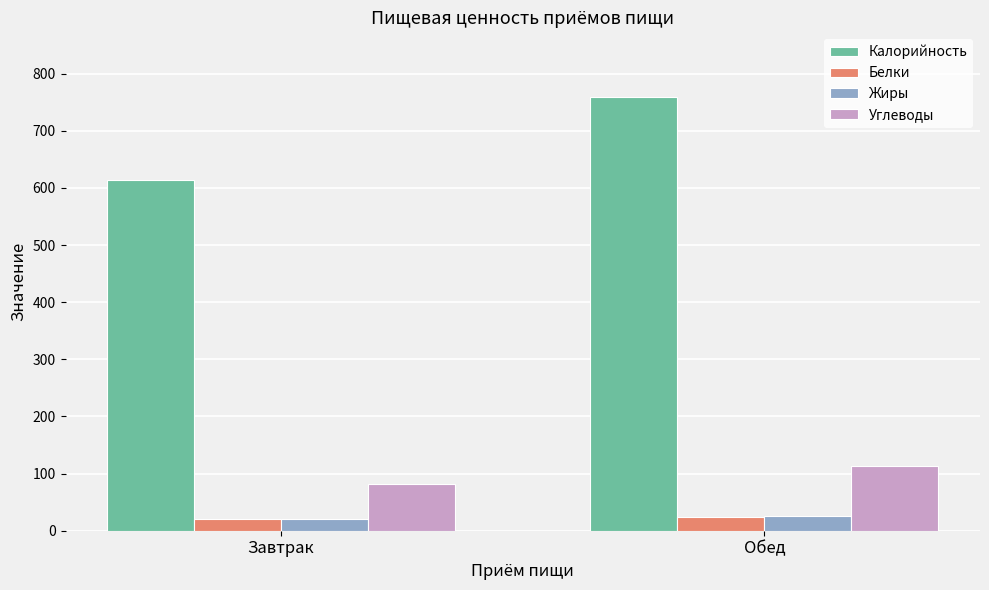

What is the difference between the highest and lowest values at Обед?

735.4